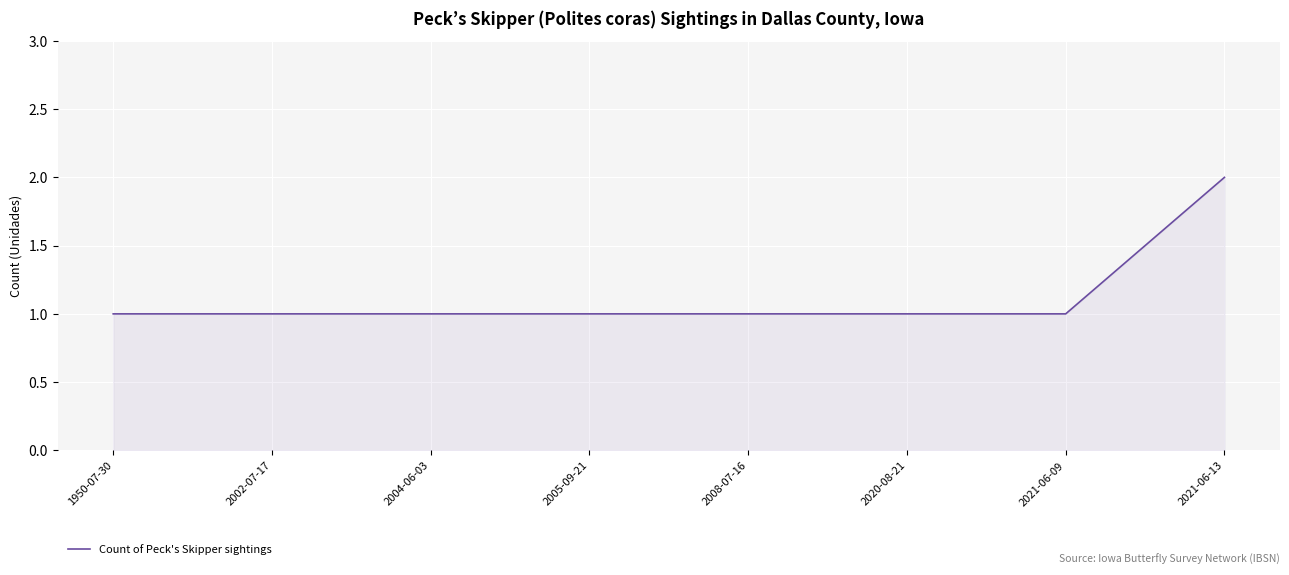

What position from the left is 2002-07-17?

2